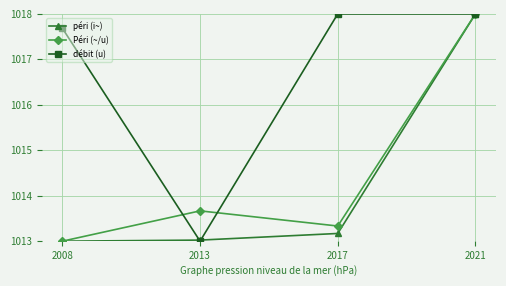

The Péri (~/u) series shows 1013.3 at 2017. True or false?

True